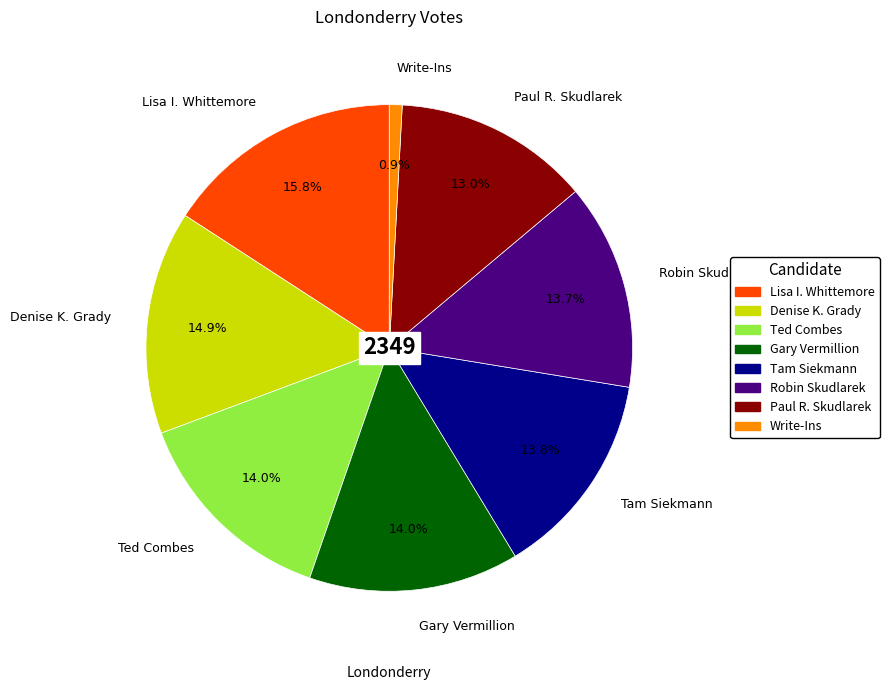

Does Denise K. Grady account for over 50% of the chart?

No